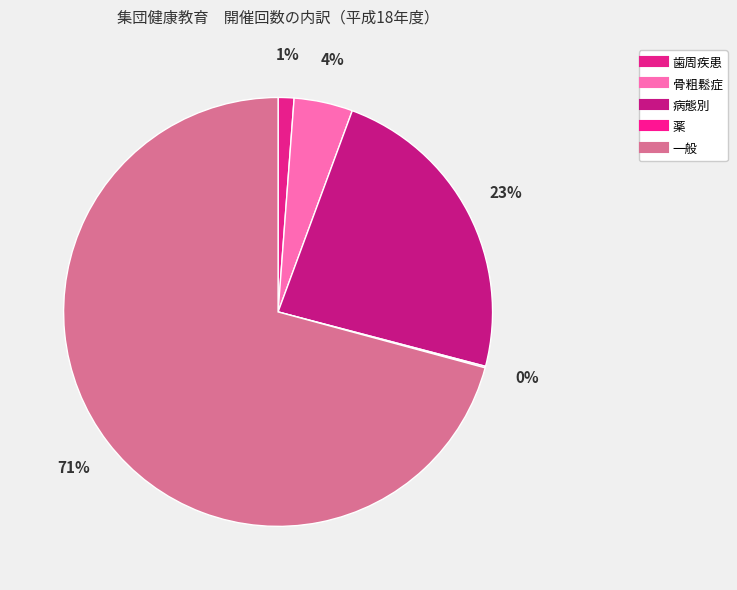

Is there any slice that represents more than half of the pie?

Yes